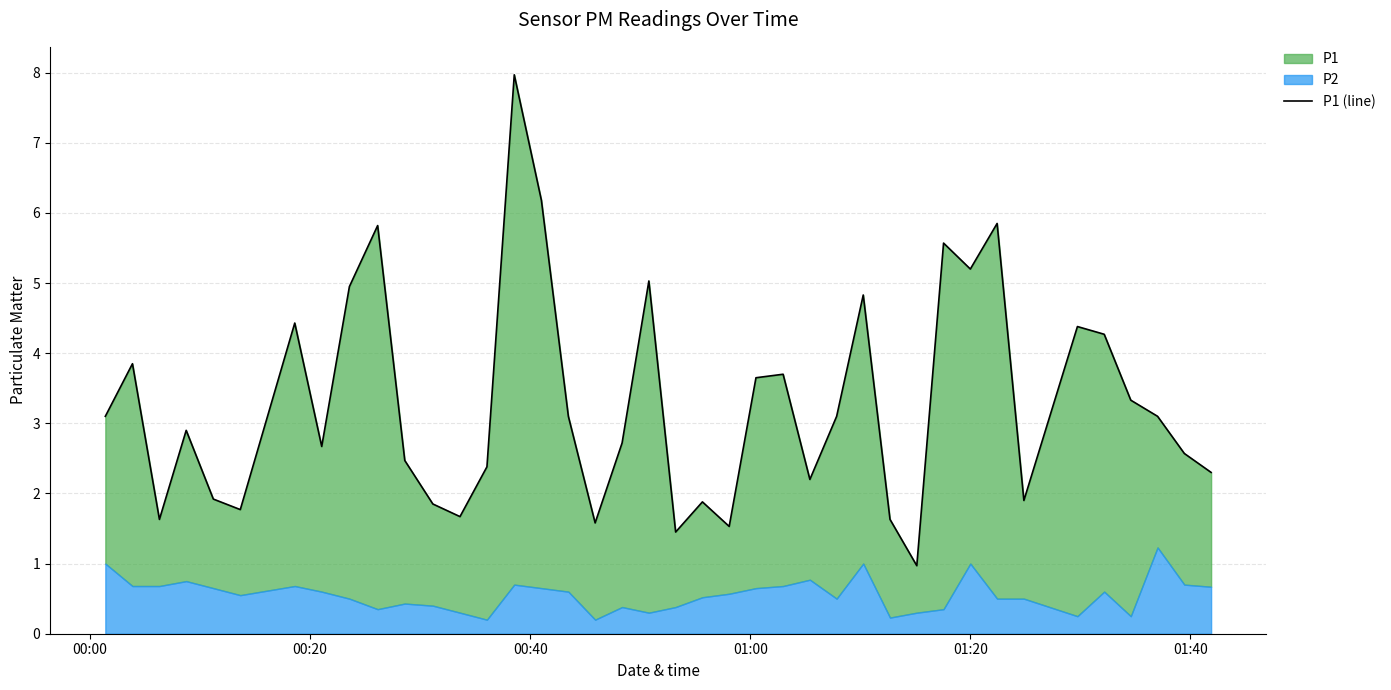

What is the difference between the maximum and minimum values?

7.0